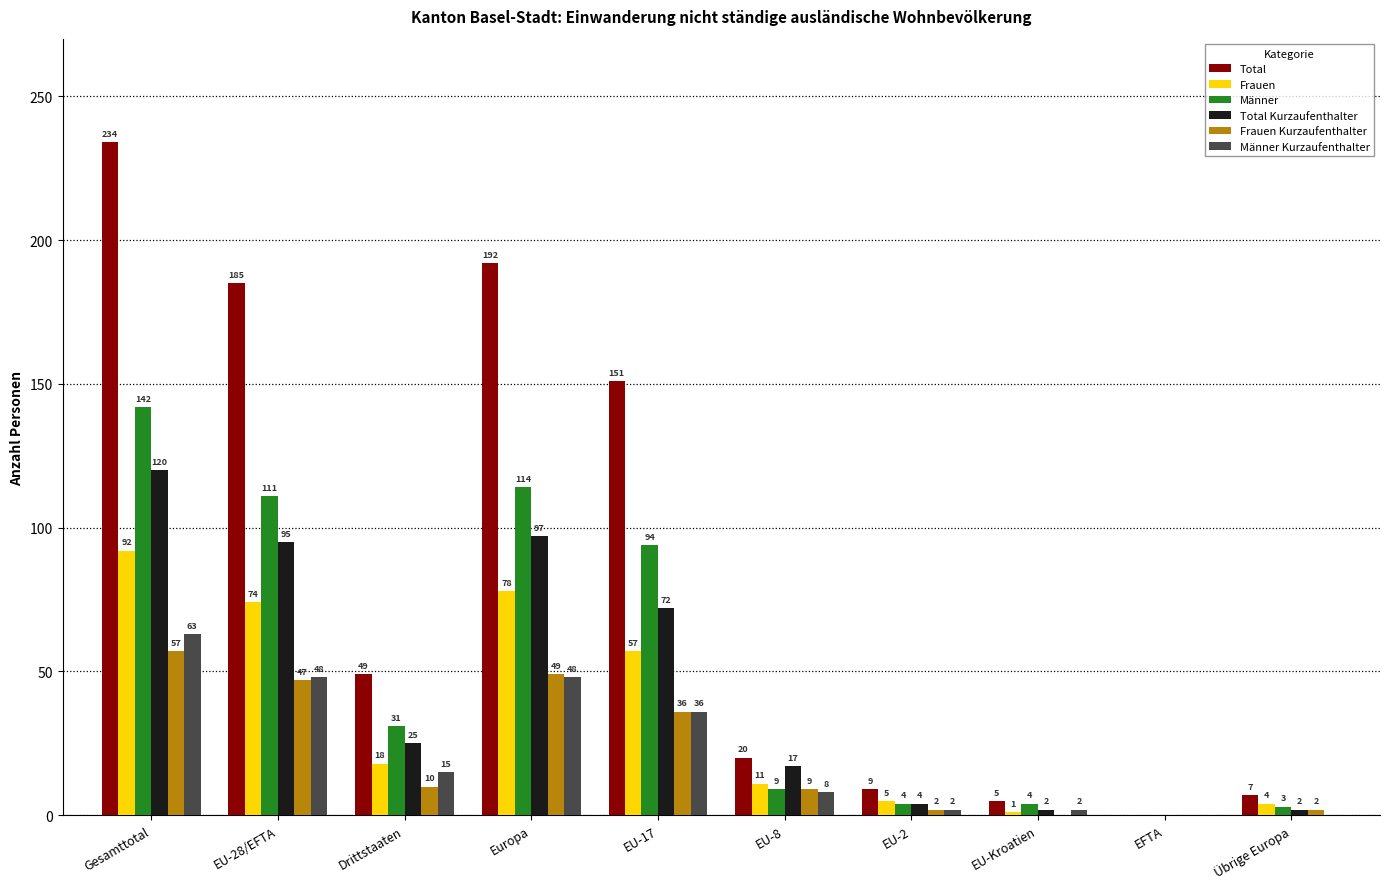

Is the value of Frauen Kurzaufenthalter at Übrige Europa greater than the value of Männer at Gesamttotal?

No